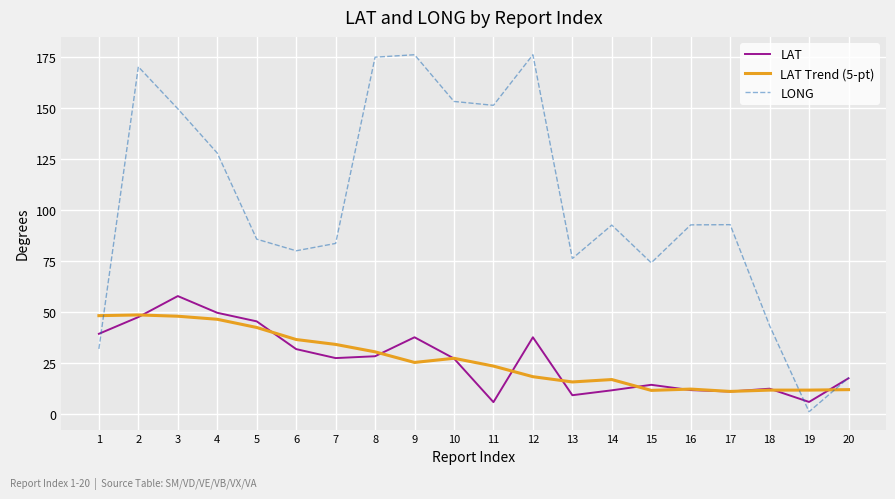

True or false: LONG has a value of 75.8 at 10.

False